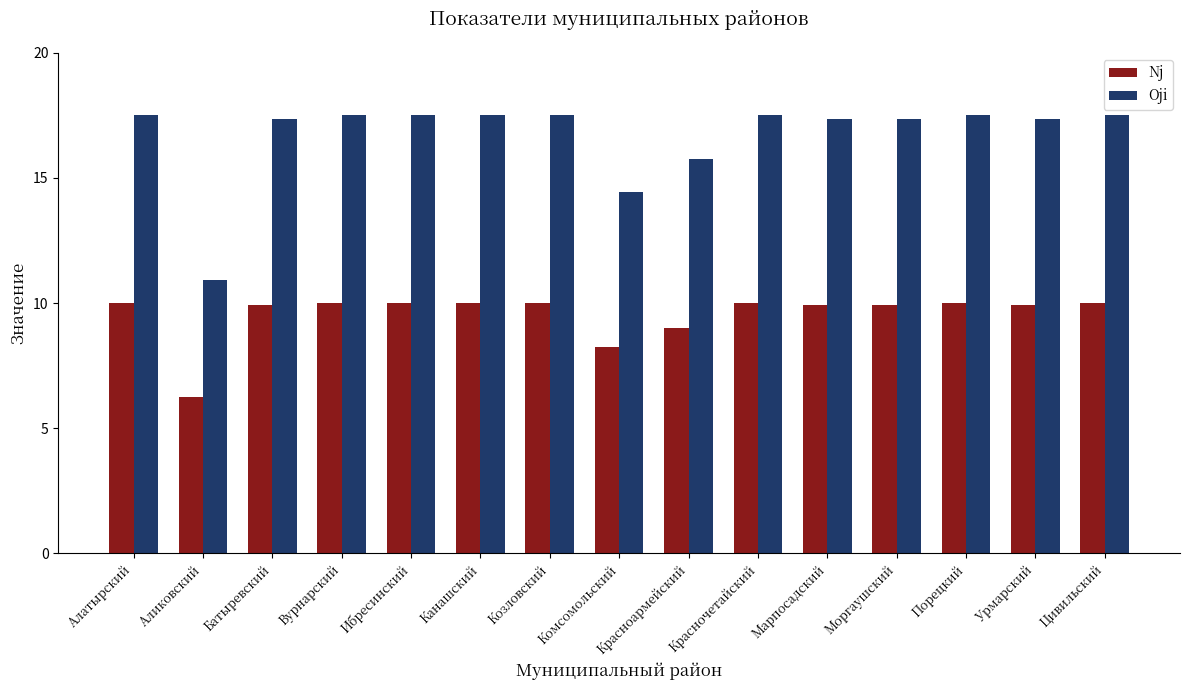

List the series in order of their peak value, lowest first.

Nj, Oji